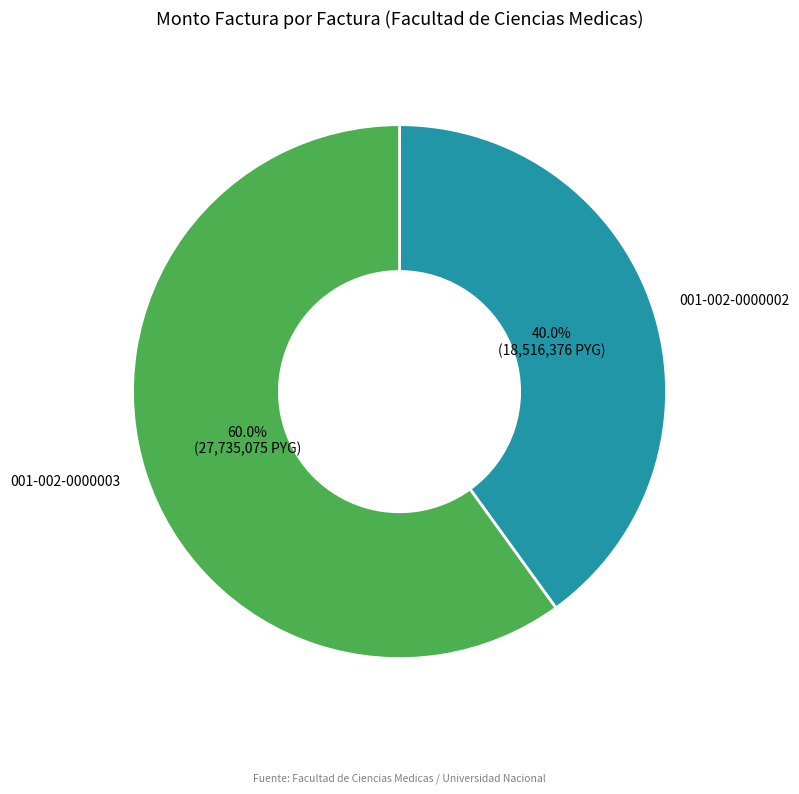

Between 001-002-0000003 and 001-002-0000002, which is larger?

001-002-0000003